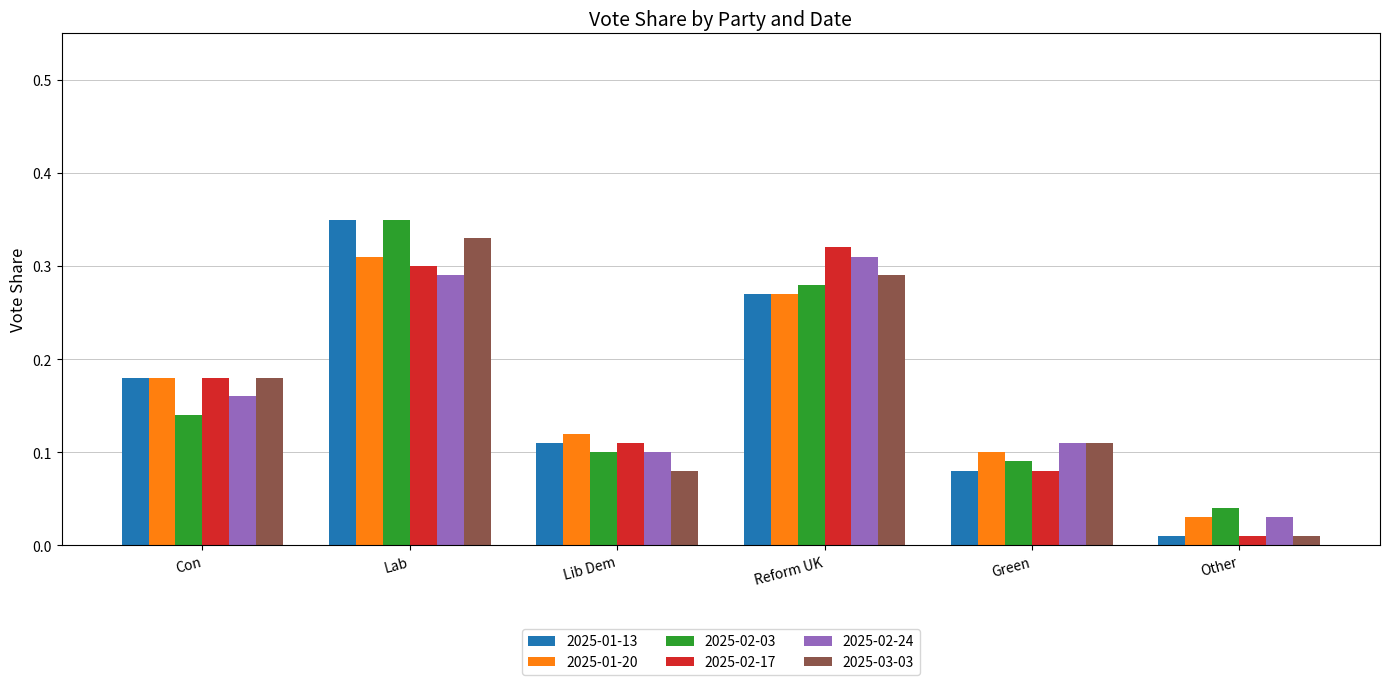

At which label is 2025-02-17 closest to 0?

Other